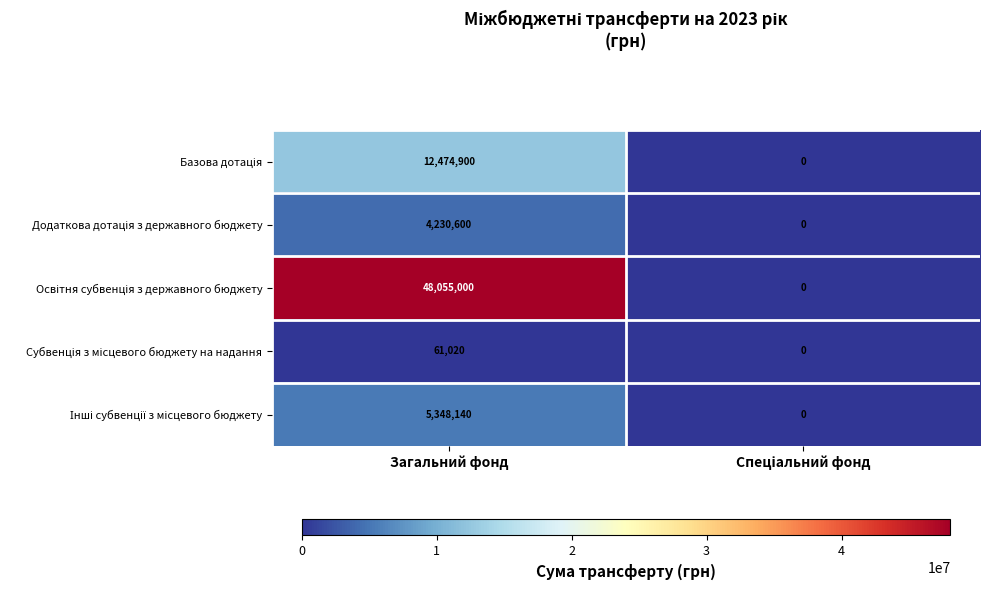

At which category is the sum across all series the highest?

Загальний фонд